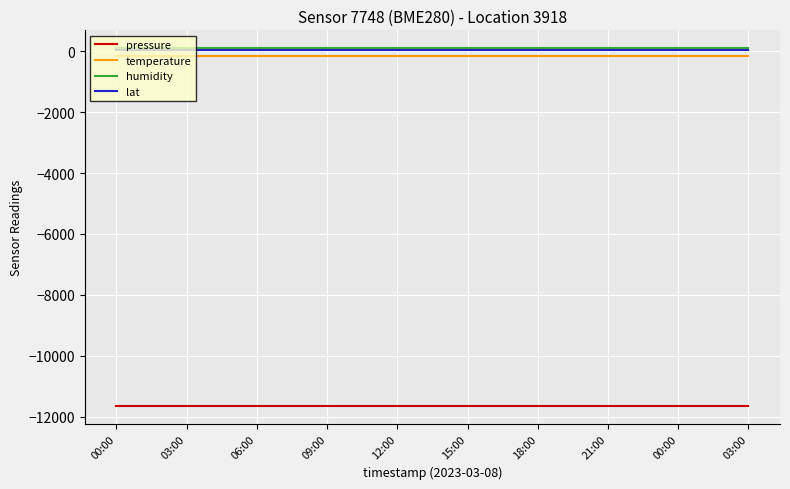

True or false: temperature and lat cross at least once.

False